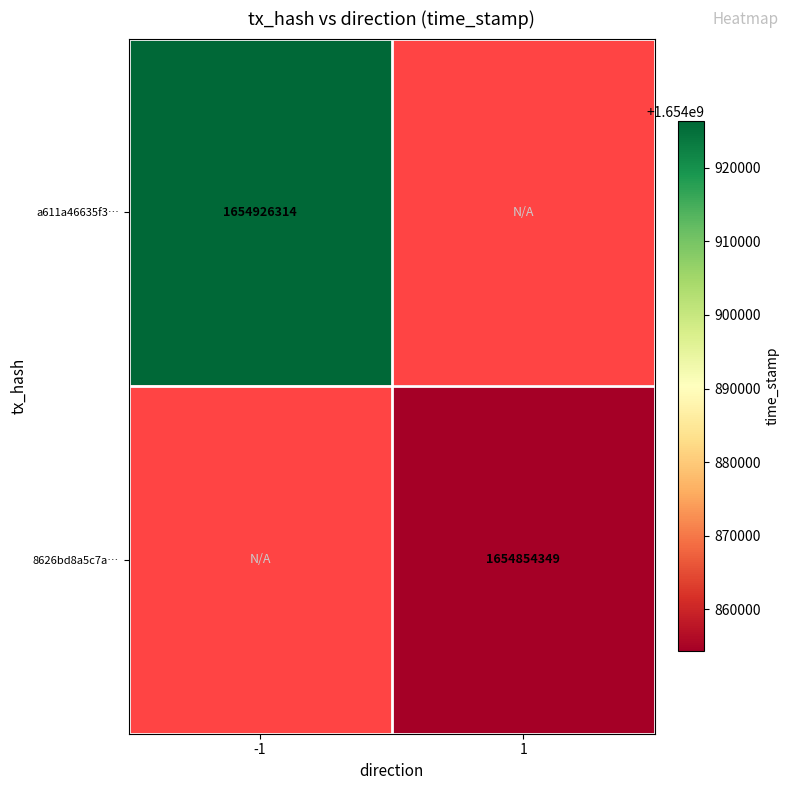

At how many categories does at least one series exceed 1654888728?

1